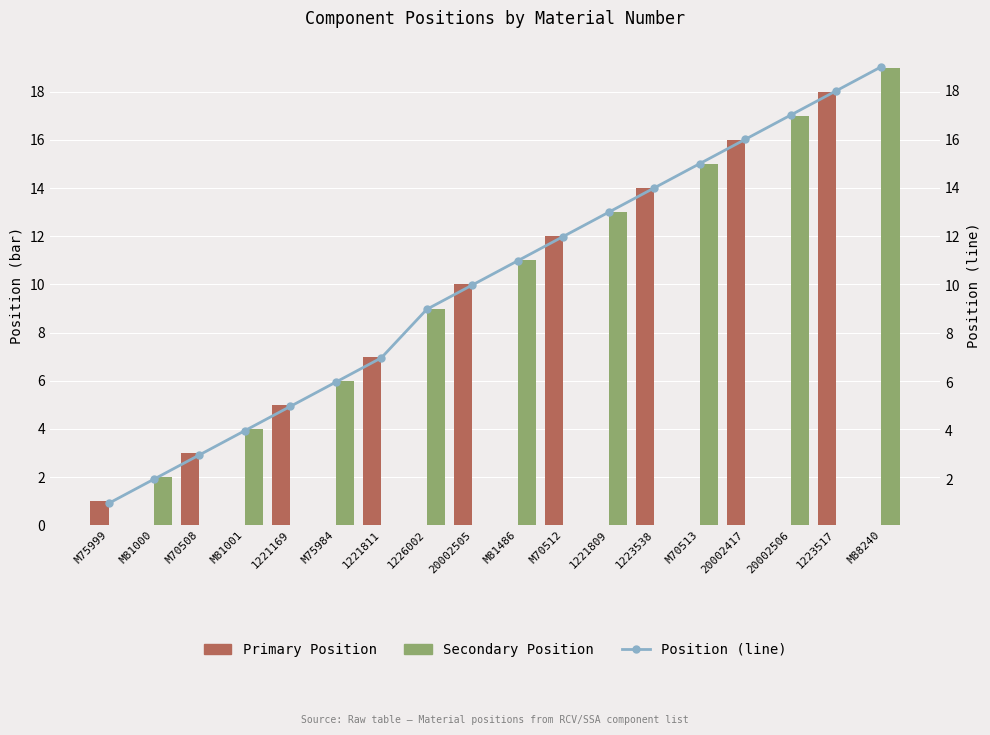

At which label is Position (line) closest to 10?

20002505